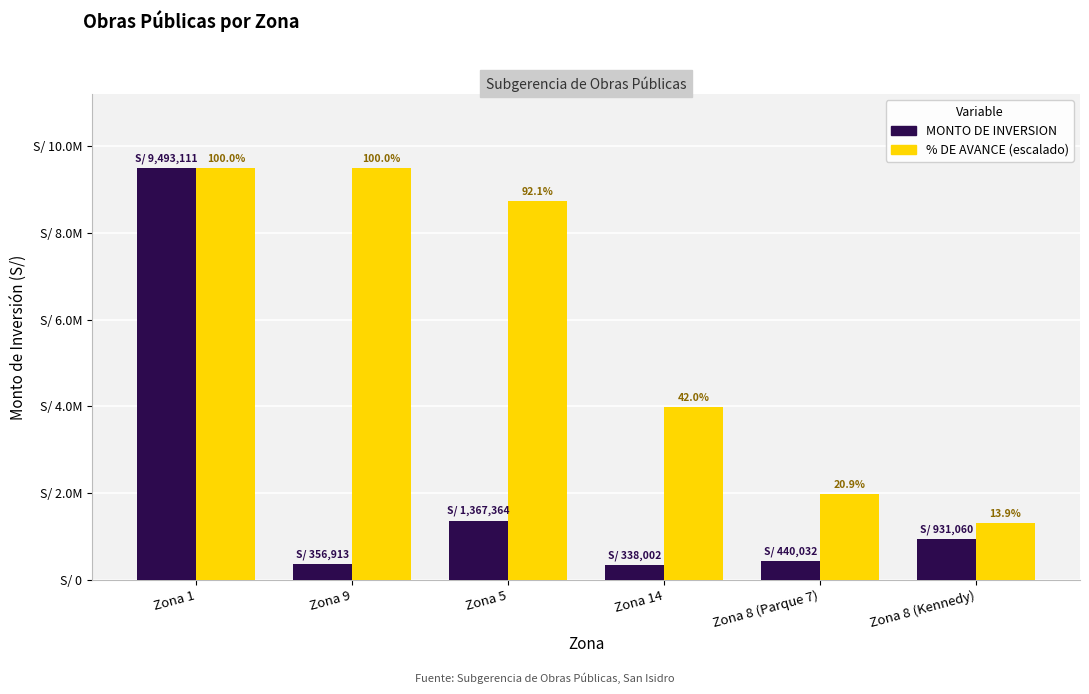

Which series has the widest spread of values?

MONTO DE INVERSION